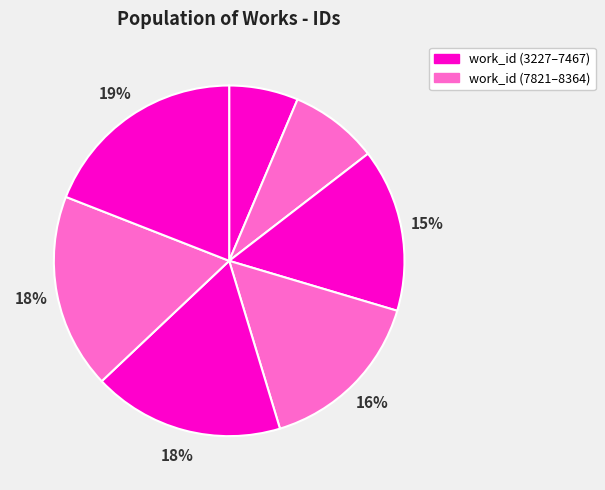

To the nearest percent, what is the difference between the largest and smallest slice percentages?

13%